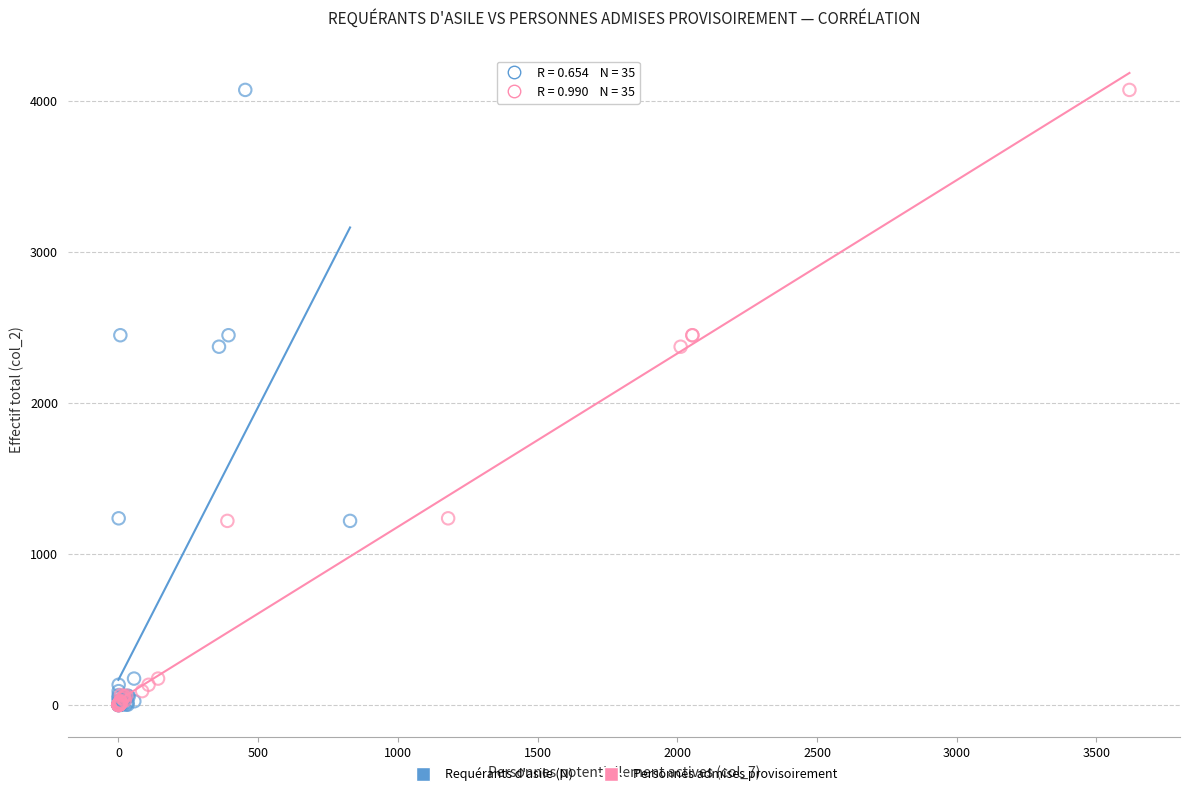

What are all the series names shown in the legend?

Requérants d'asile (N), Personnes admises provisoirement